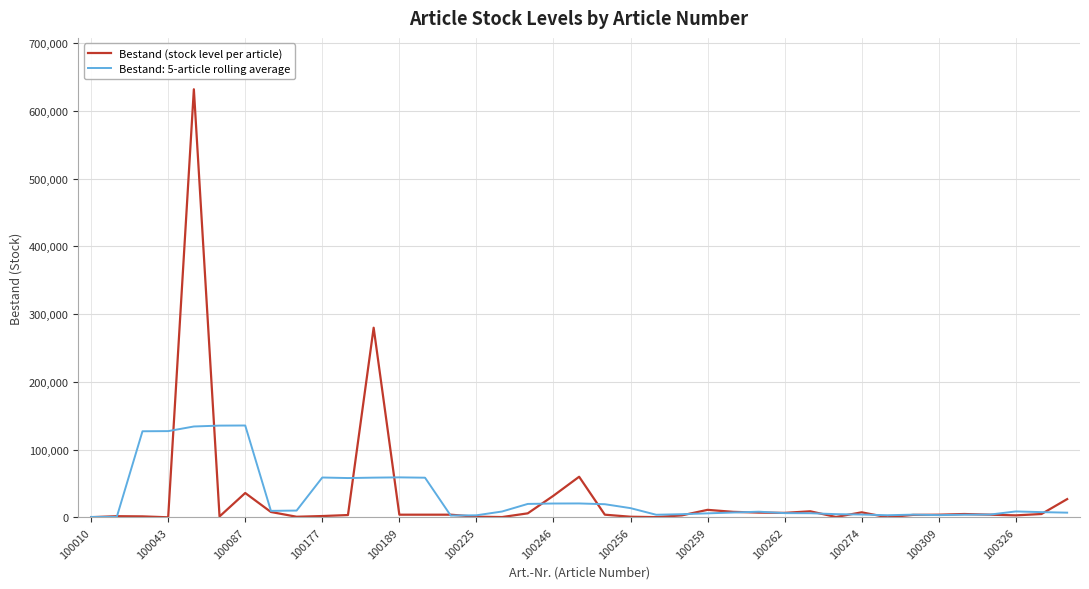

What is the maximum value for Bestand: 5-article rolling average?

135666.2